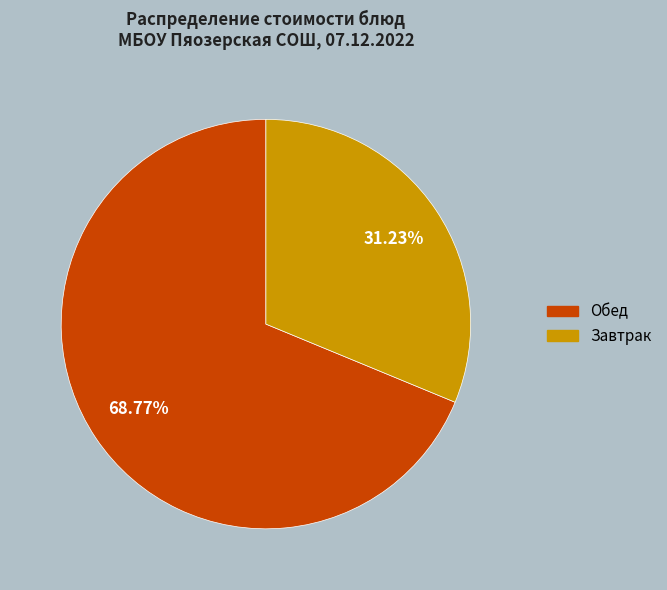

Is there a majority slice in this chart?

Yes